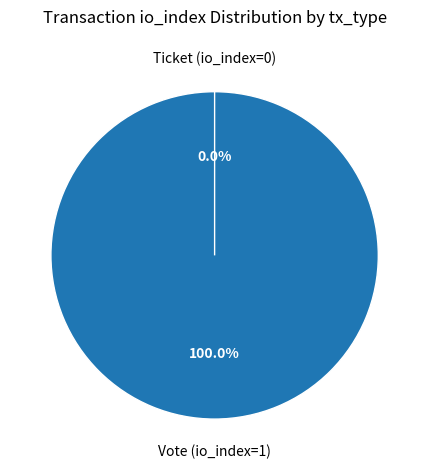

Which category has the smallest portion of the pie?

Ticket (io_index=0)